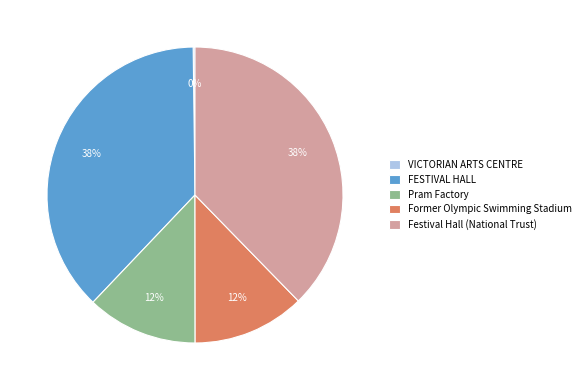

Approximately how many times larger is the value at Pram Factory compared to FESTIVAL HALL?

0.3